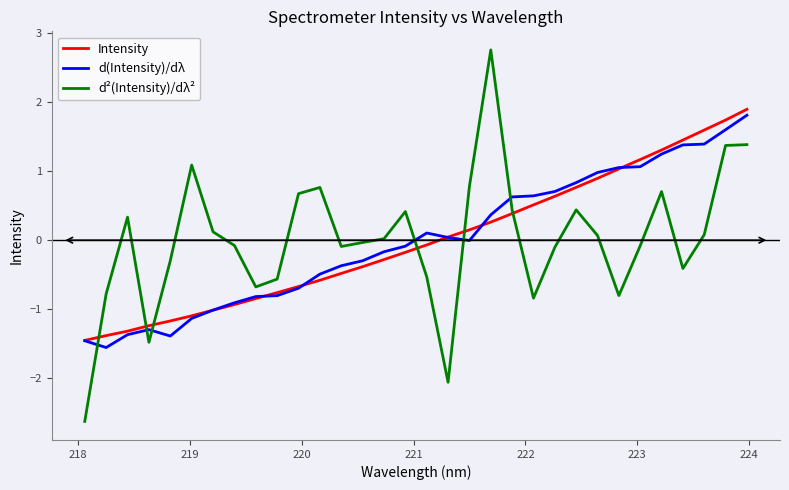

What is the difference between the maximum and minimum values in the Intensity series?

3.3